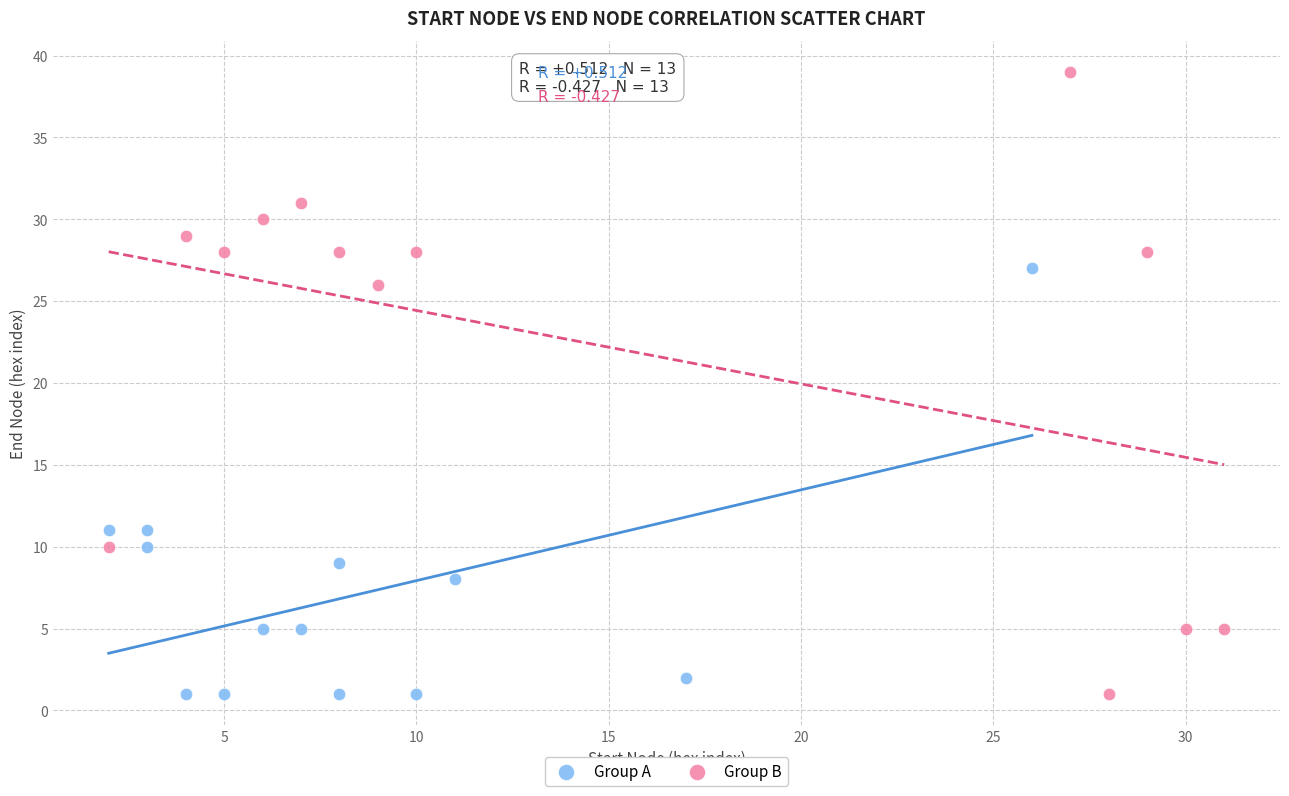

Which series has the largest Y range (max minus min)?

Group B